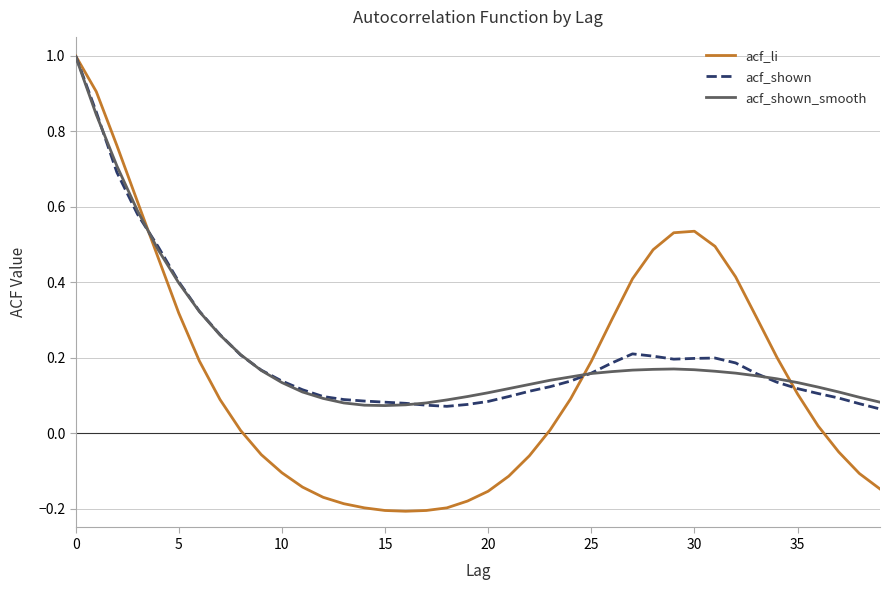

What is the maximum value shown in the chart?

1.0